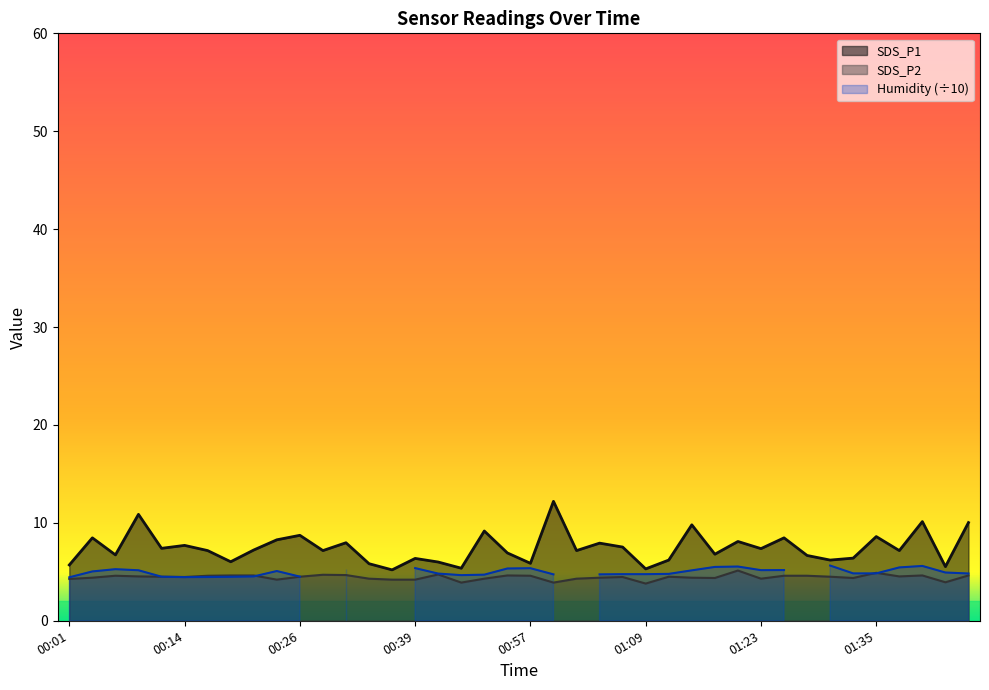

True or false: SDS_P1 and SDS_P2 cross at least once.

False